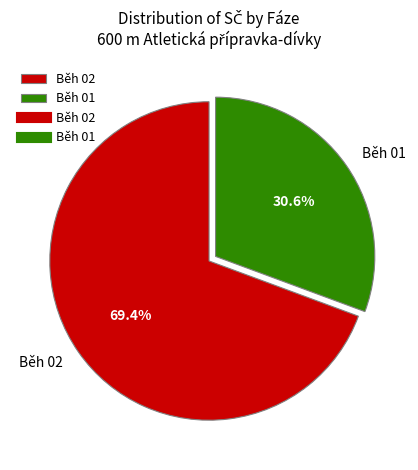

How many slices are in this pie chart?

2